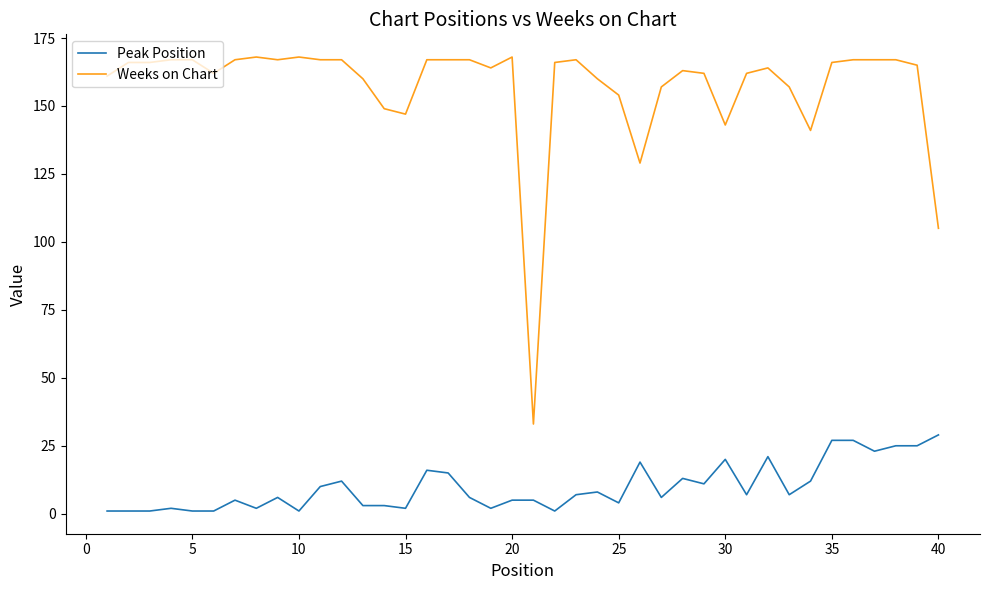

Which series has the largest total across all categories?

Weeks on Chart